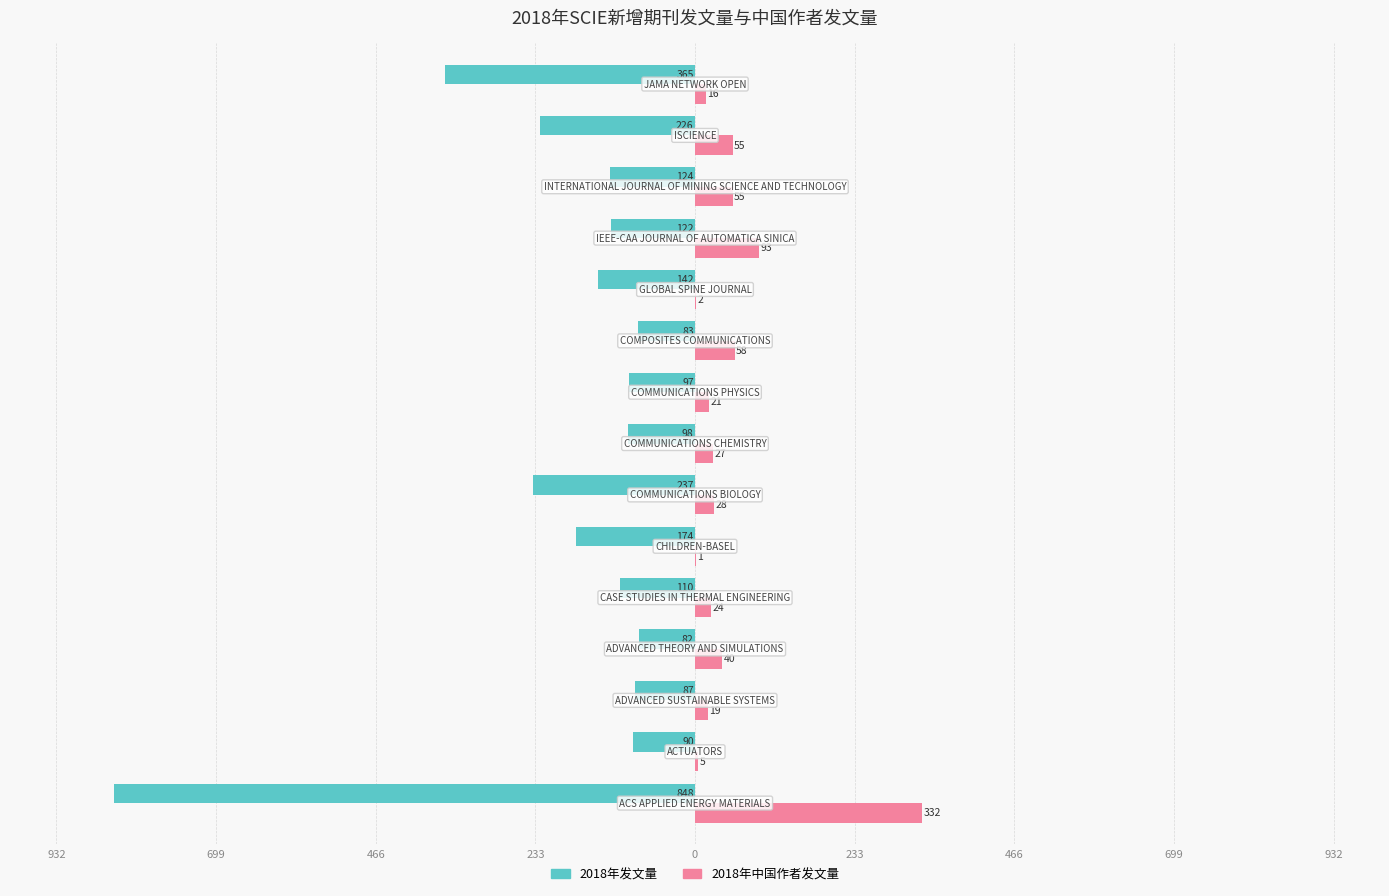

What are all the series names shown in the legend?

2018年发文量, 2018年中国作者发文量